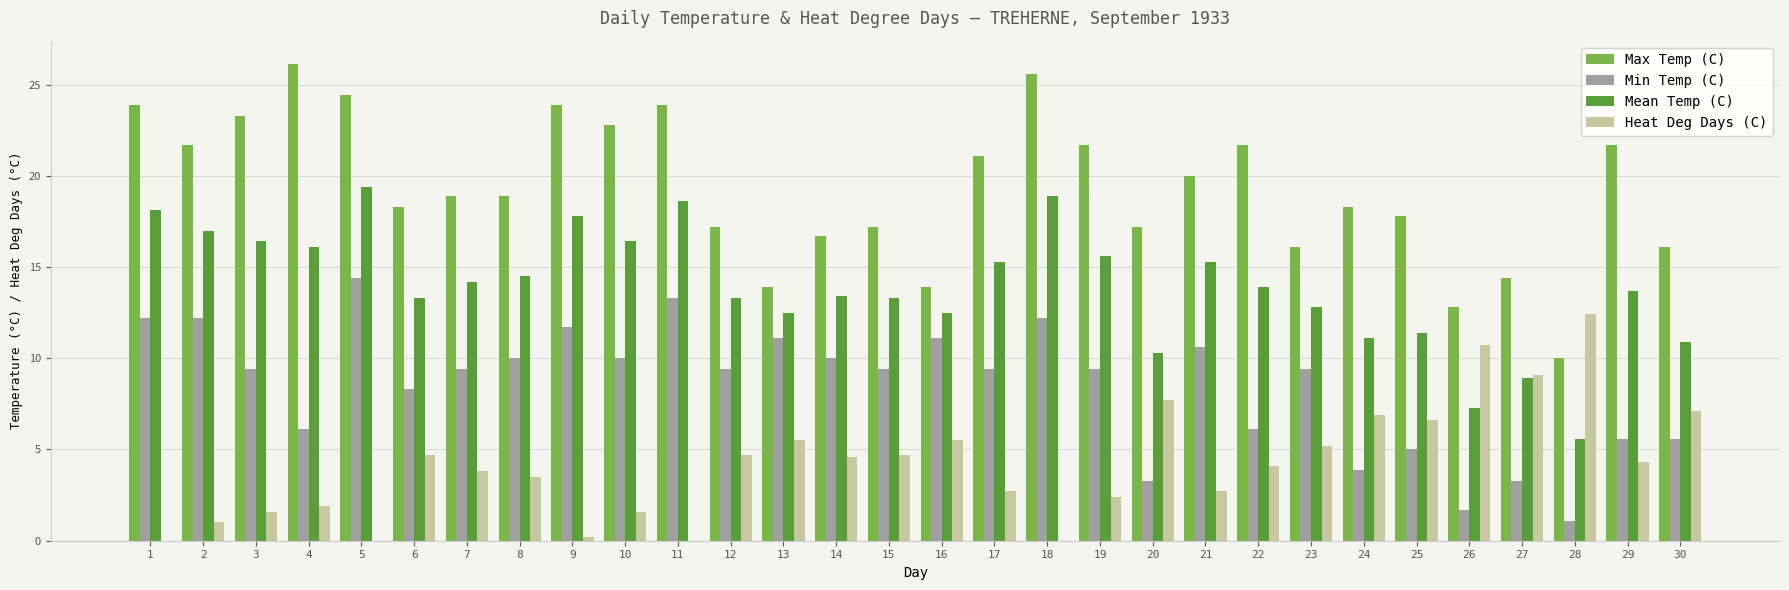

At which label does Heat Deg Days (C) first exceed 4?

6